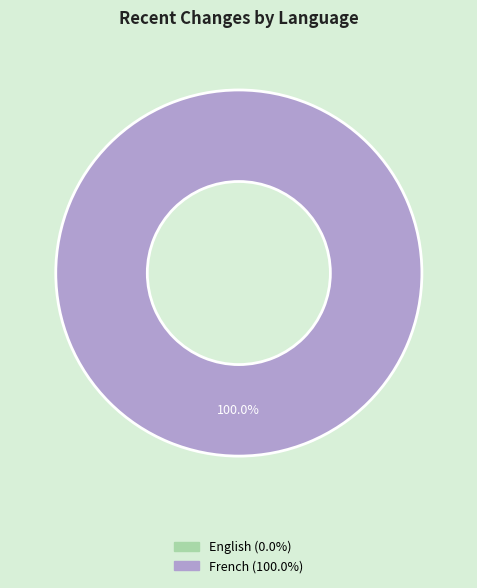

How many segments does this pie chart have?

2